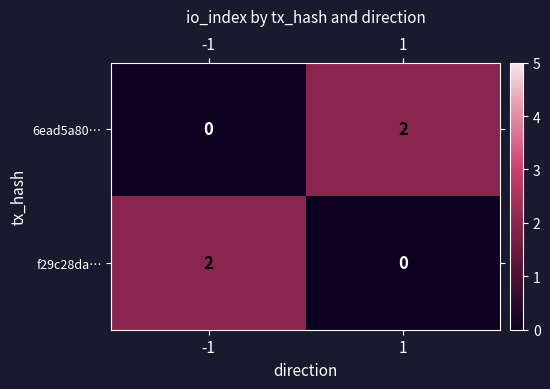

Reading left to right, list all the values displayed in this chart.

6ead5a80…: 0	2
f29c28da…: 2	0